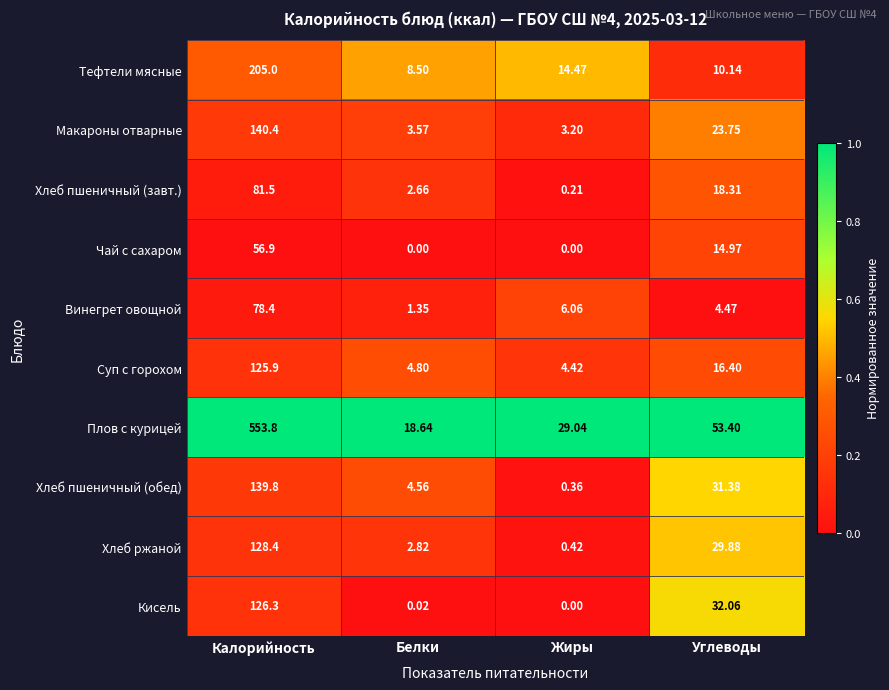

Rank the series by their maximum value, from highest to lowest.

Плов с курицей, Тефтели мясные, Макароны отварные, Хлеб пшеничный (обед), Хлеб ржаной, Кисель, Суп с горохом, Хлеб пшеничный (завт.), Винегрет овощной, Чай с сахаром